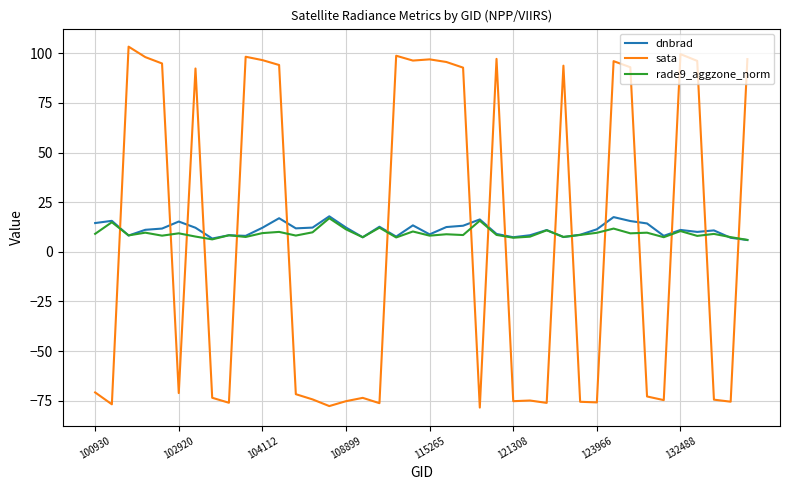

What is the maximum value for sata?

103.3